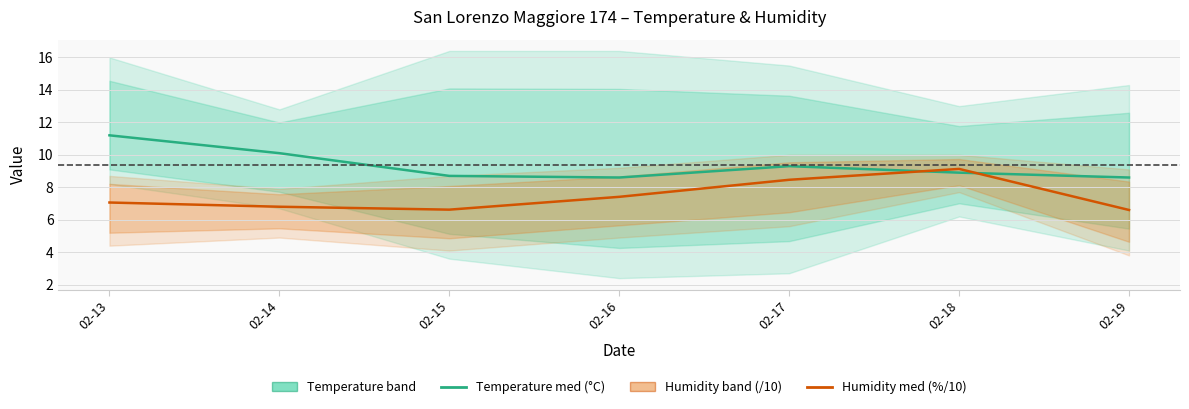

What is the maximum value for Humidity % / 10?

9.1